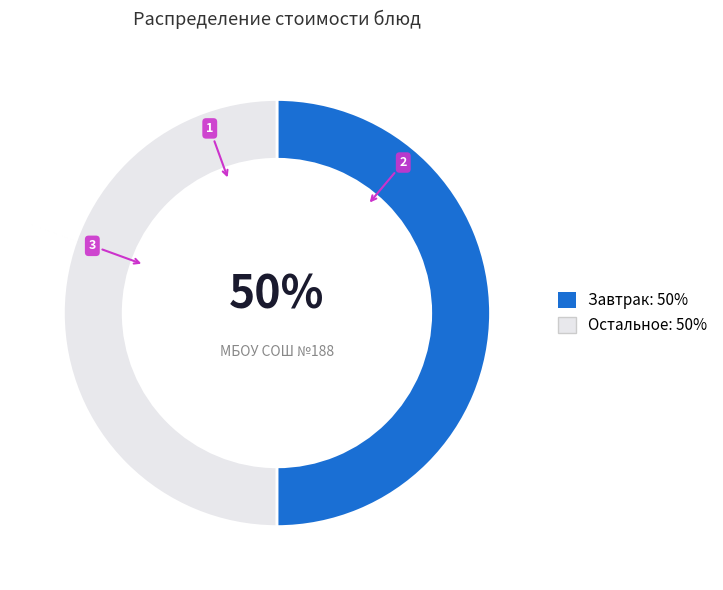

To the nearest percent, what is the average slice percentage?

50%